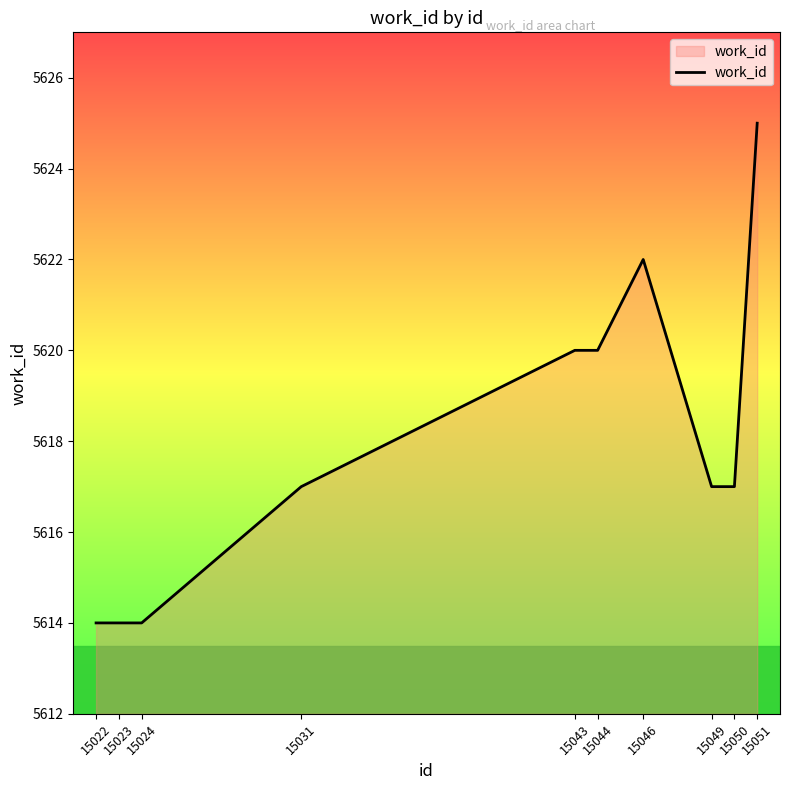

What is the difference between the maximum and minimum values?

11